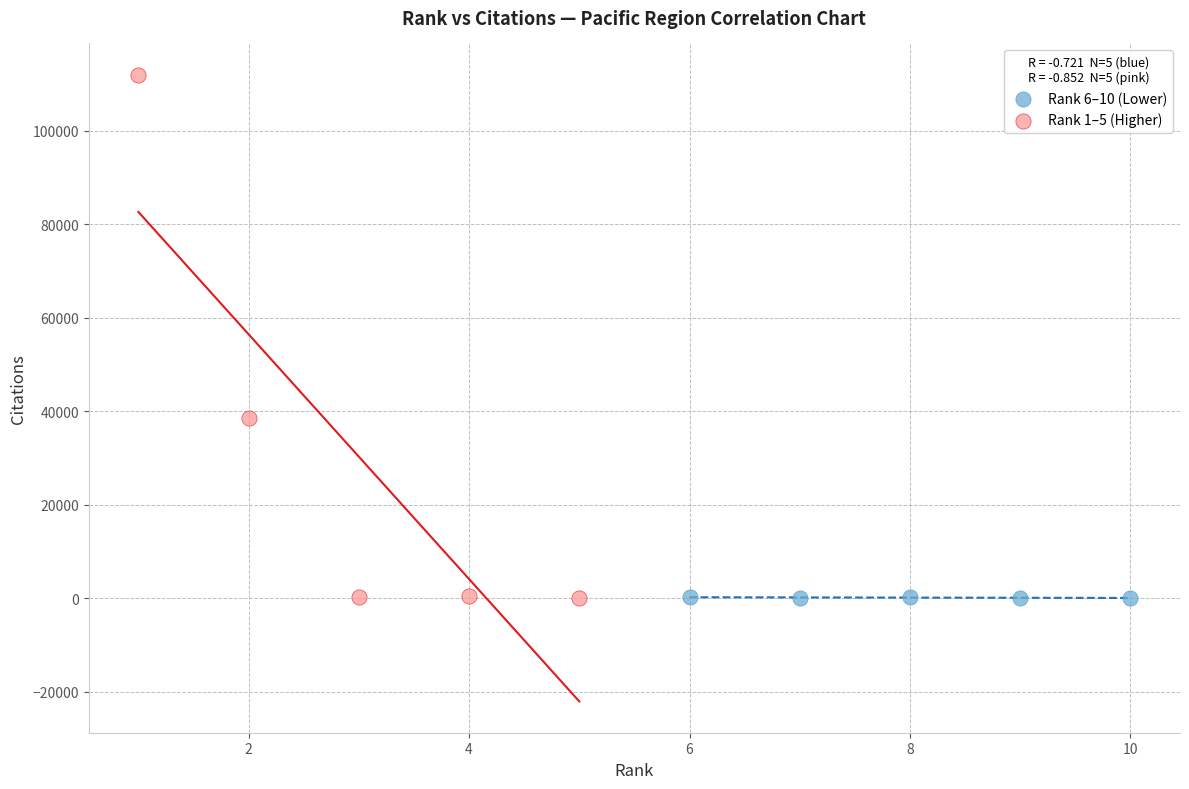

Which series has the widest spread of Y values?

Rank 1–5 (Higher)